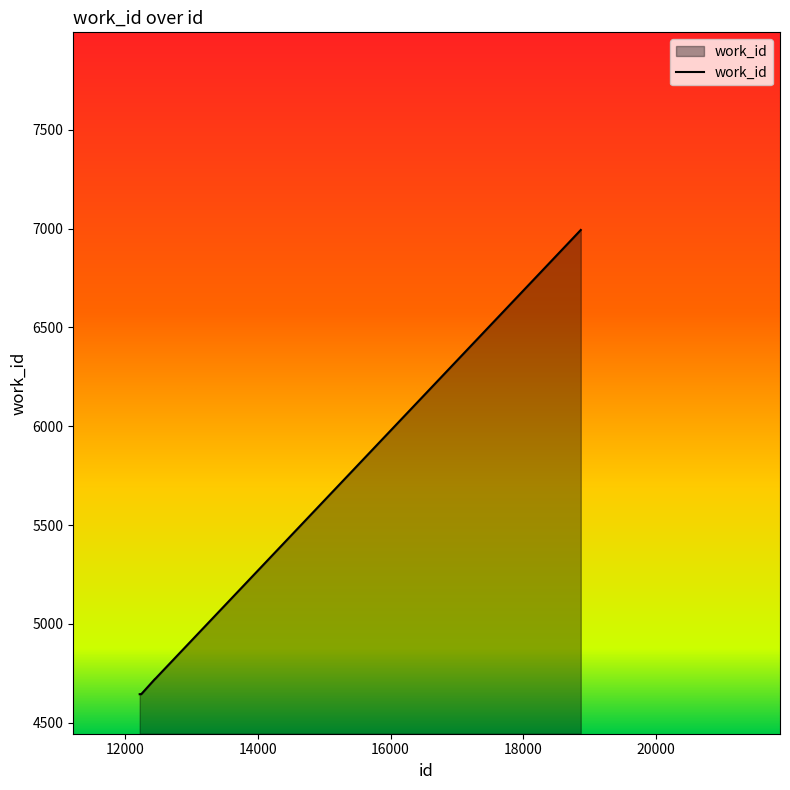

What is the greatest value displayed?

6993